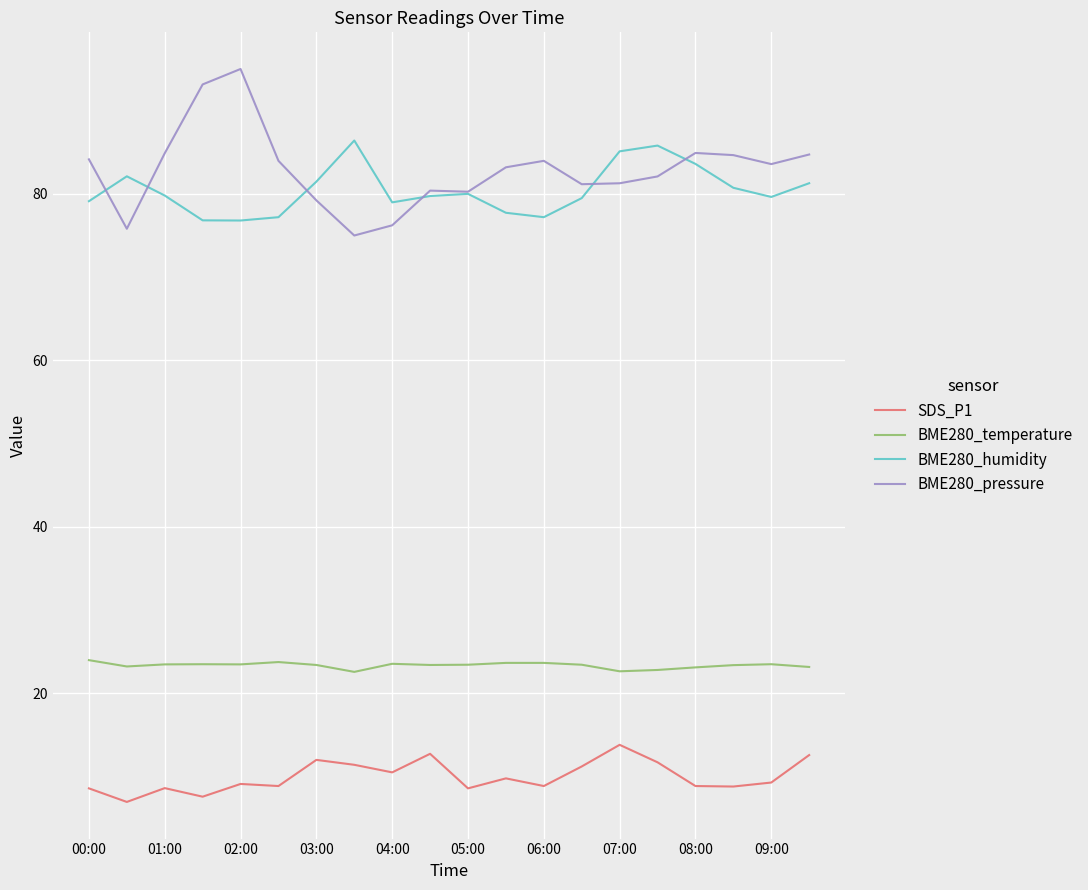

What are all the series names shown in the legend?

SDS_P1, BME280_temperature, BME280_humidity, BME280_pressure